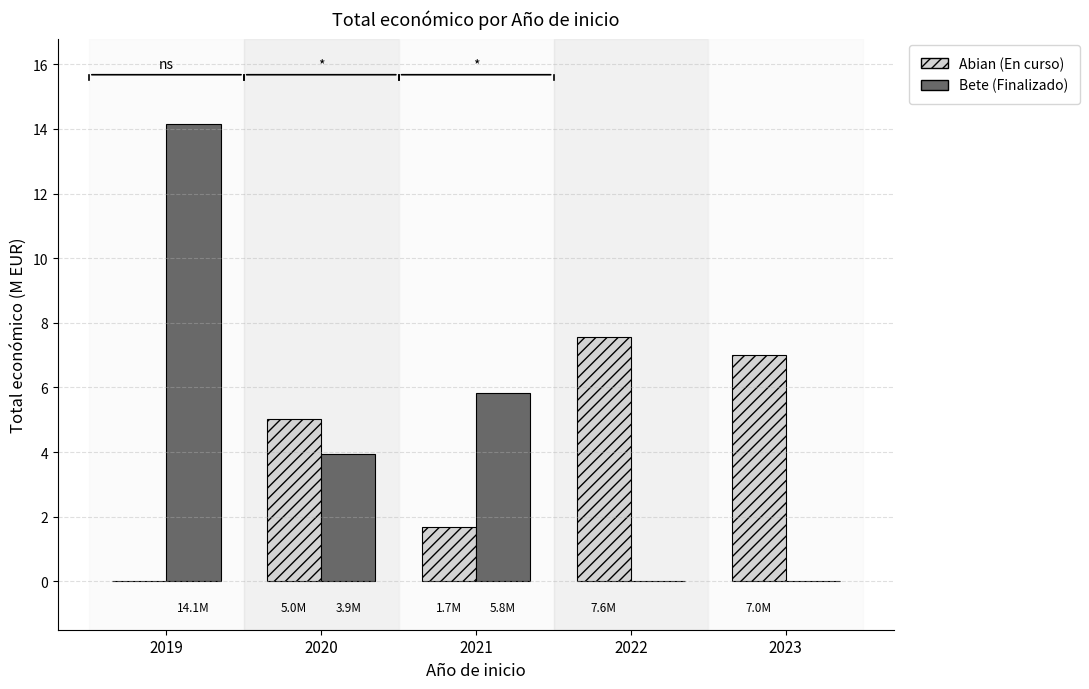

True or false: Bete (Finalizado) has a value of 8.2 at 2019.

False